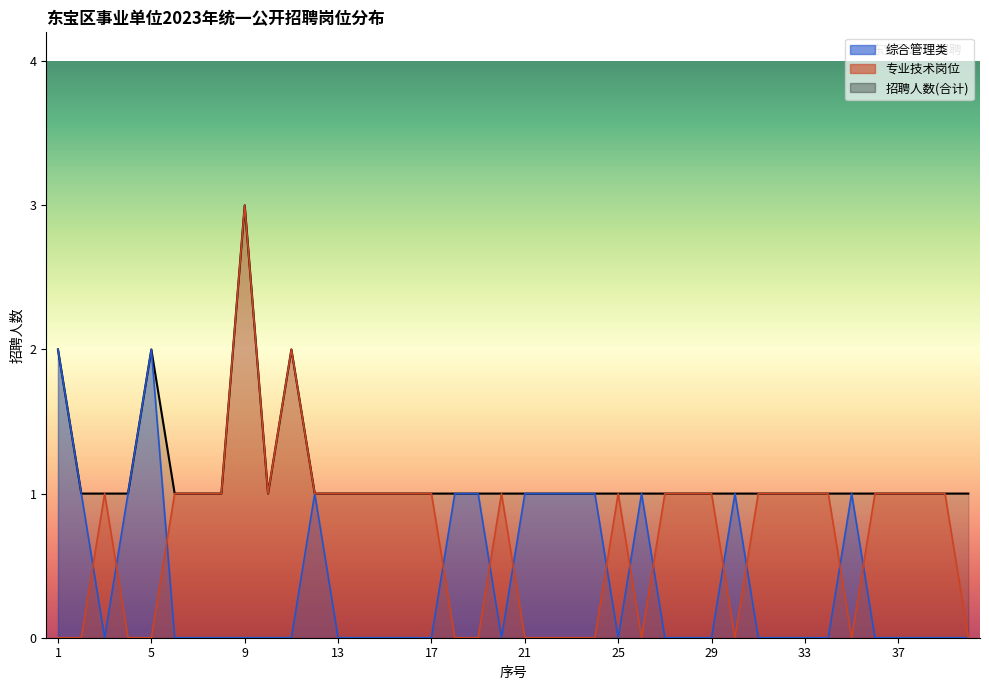

True or false: 综合管理类 and 招聘人数 cross at least once.

False